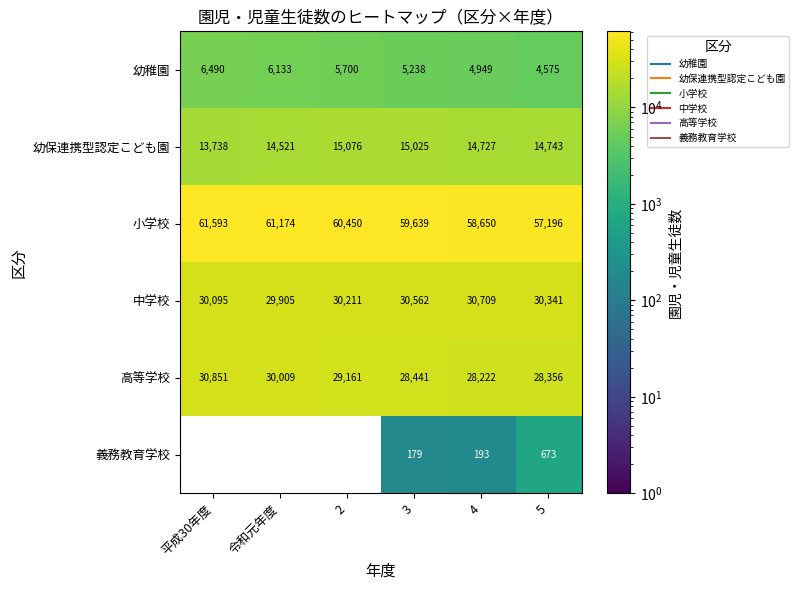

How many distinct data groups are displayed?

6